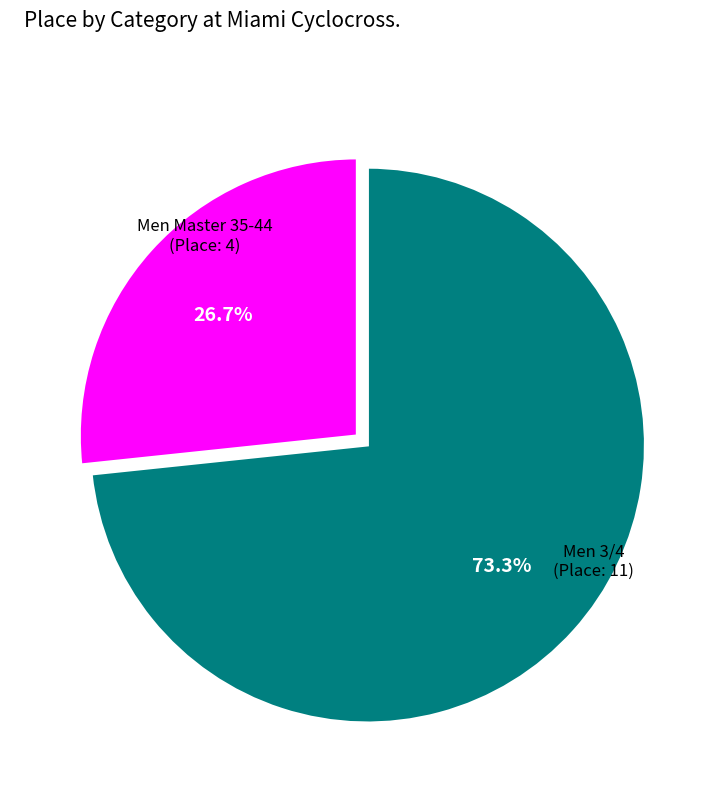

Rank the categories by value from lowest to highest.

Men Master 35-44, Men 3/4